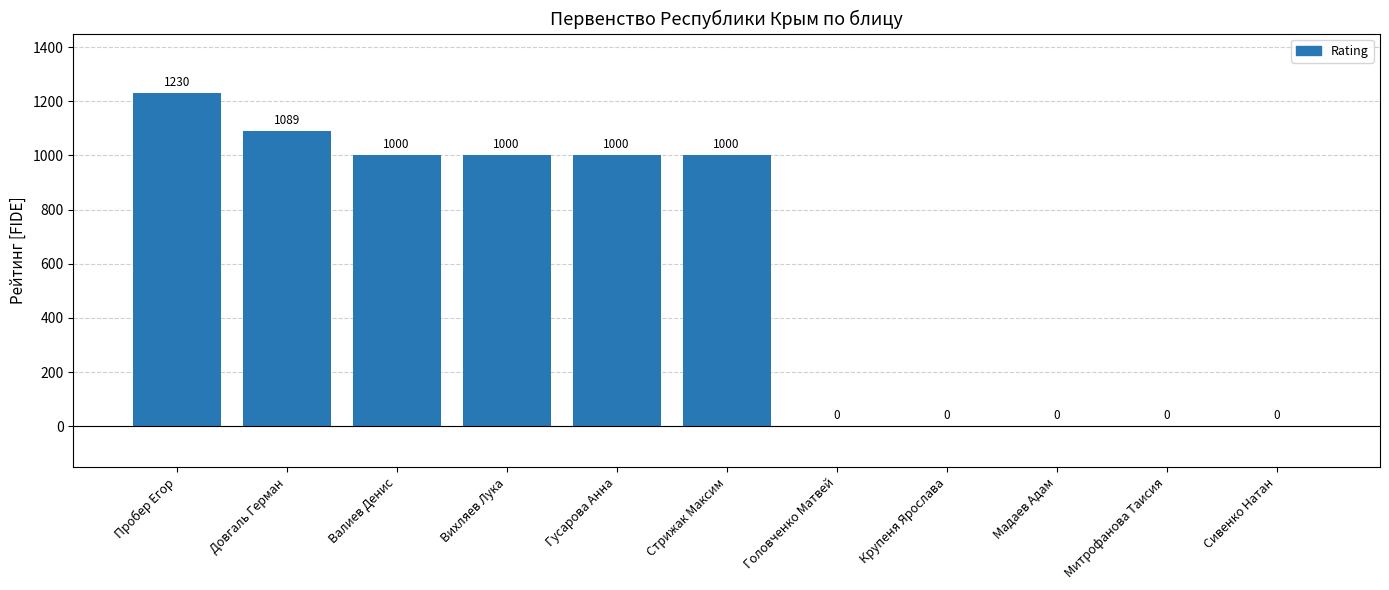

Between Довгаль Герман and Пробер Егор, which is larger?

Пробер Егор